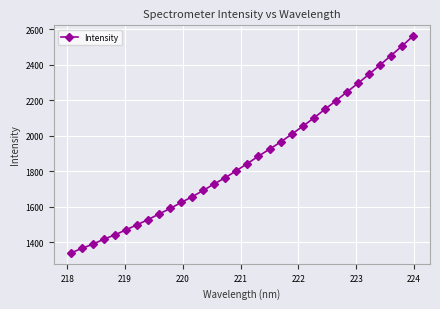

What is the average value?

1867.6